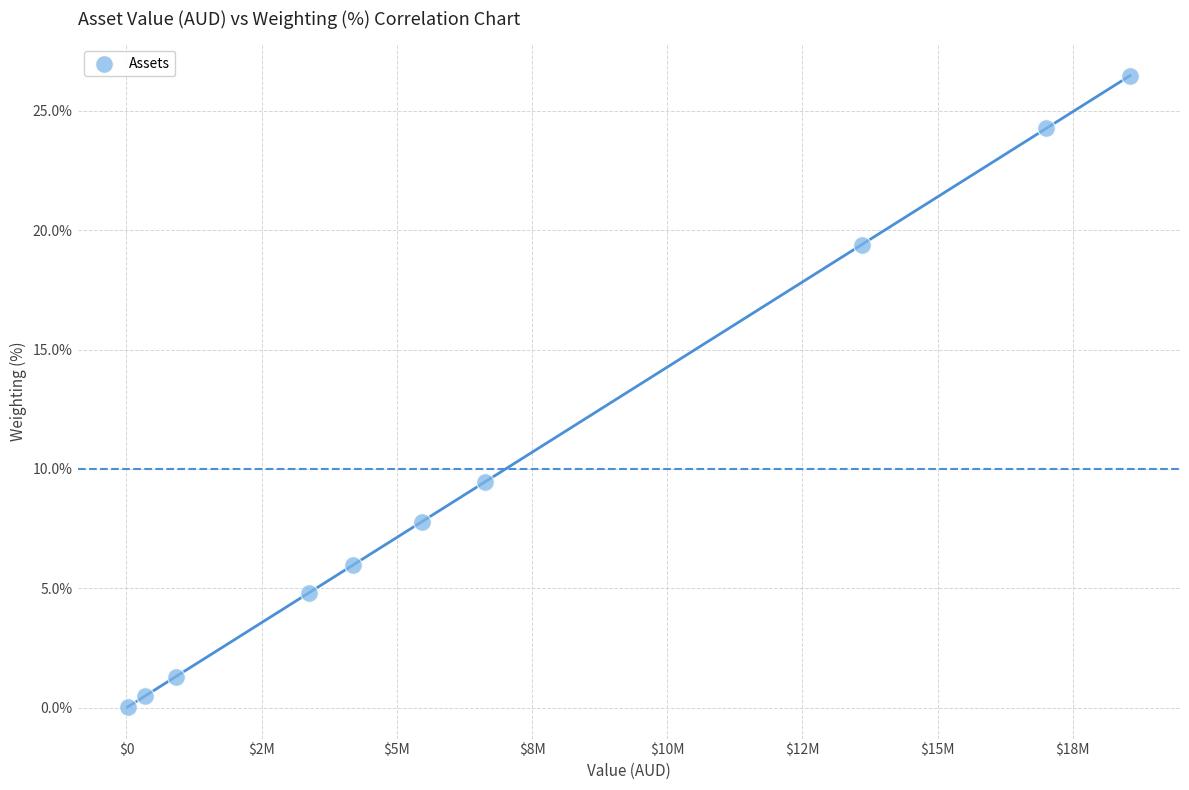

What is the range of X values (max minus min)?

18532468.2